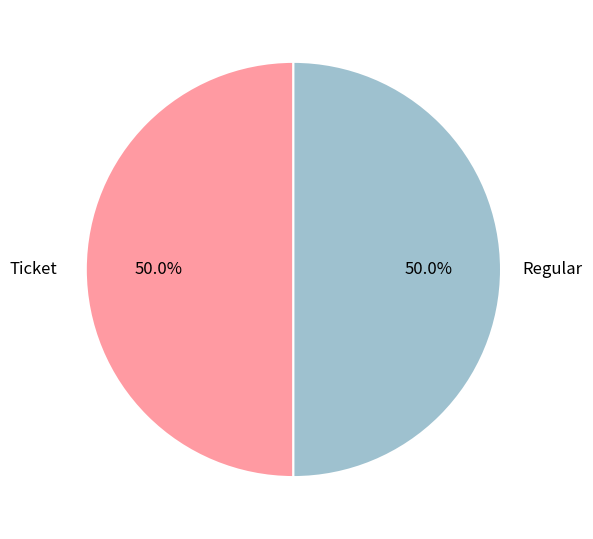

What portion of the pie excludes Regular?

50.0%